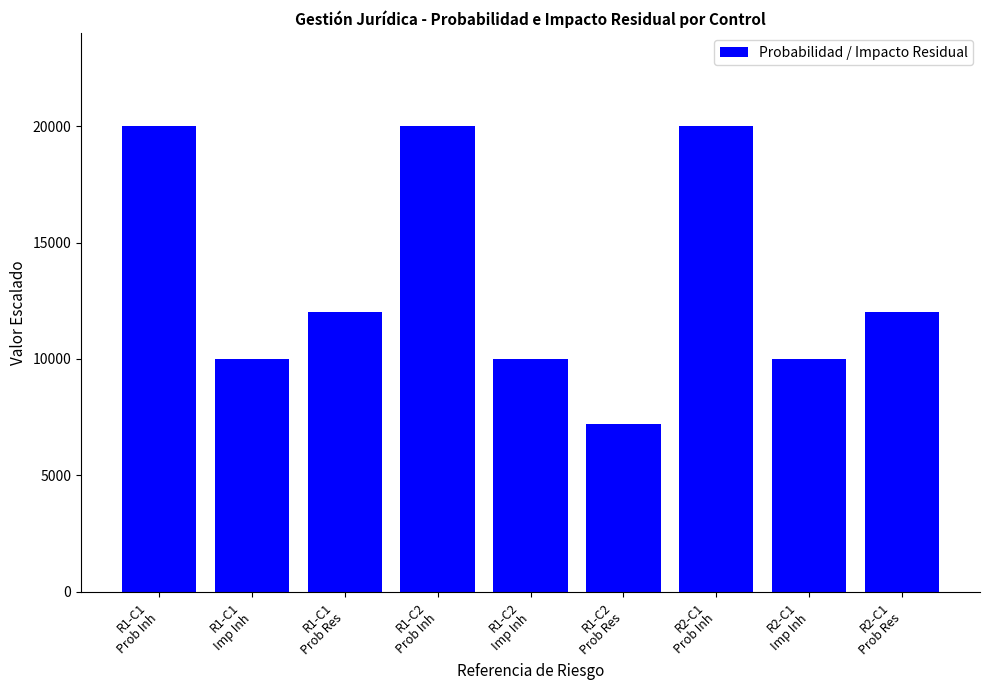

The chart shows a value of 16687.0 at R1-C1
Imp Inh. True or false?

False